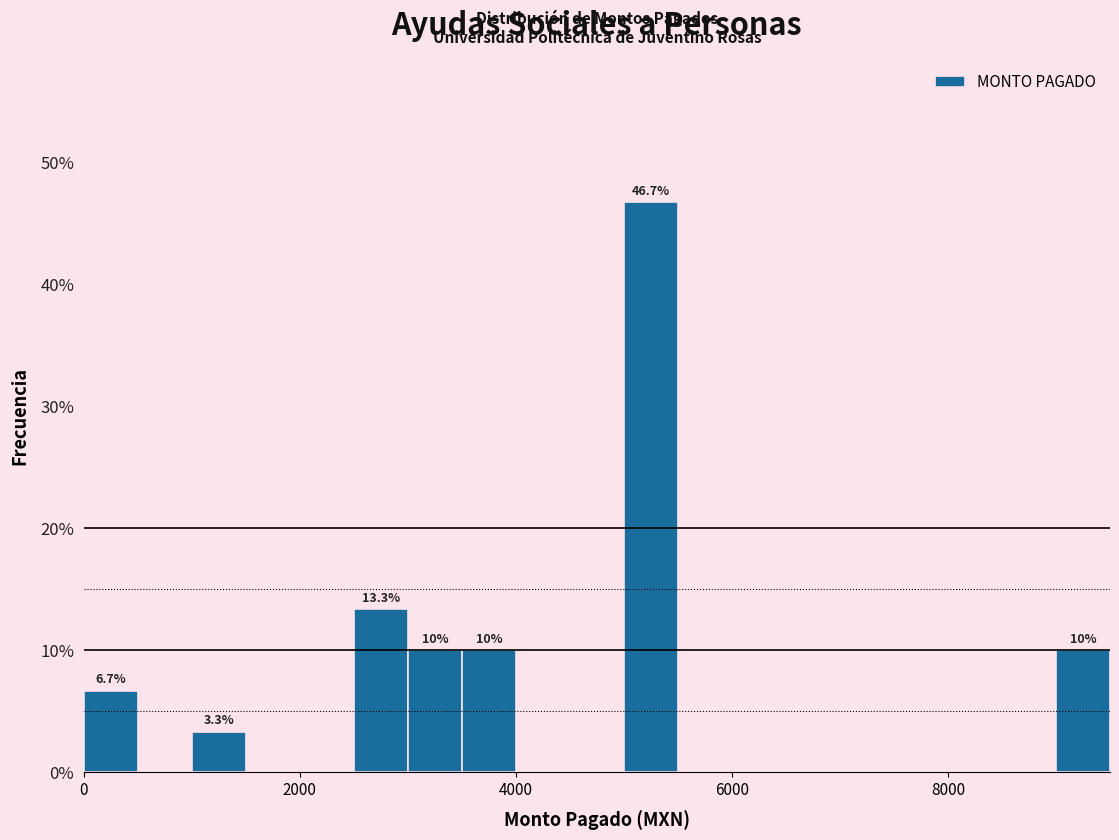

Around what value on the x-axis is the tallest bar? Give the approximate position of its centre, as read against the axis.

5200